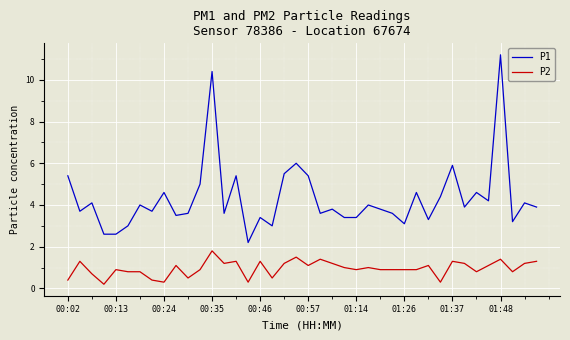

List the series in order of their peak value, lowest first.

P2, P1